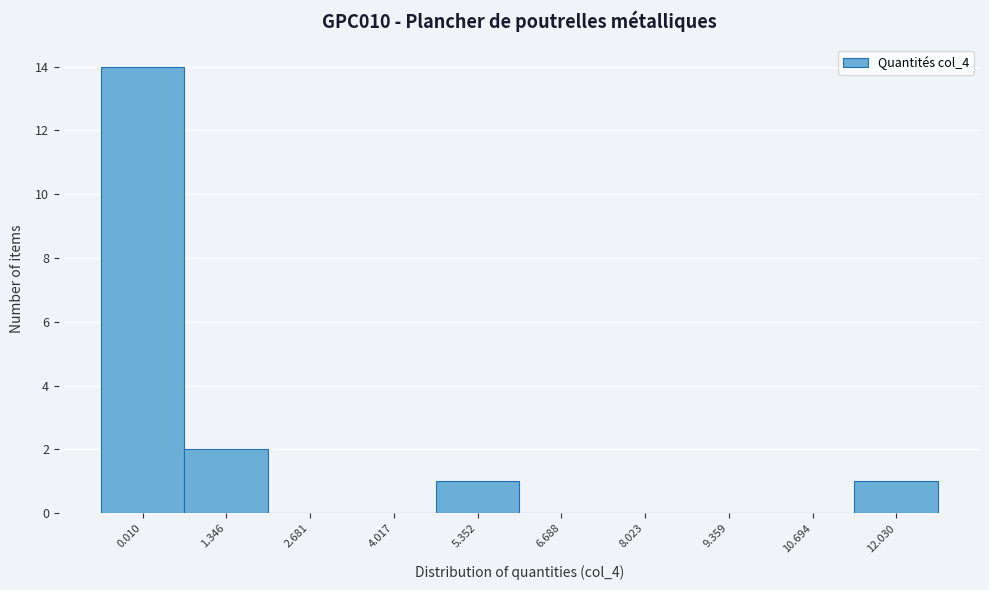

Reading left to right, list all the values displayed in this chart.

0.010=14	1.346=2	2.681=0	4.017=0	5.352=1	6.688=0	8.023=0	9.359=0	10.694=0	12.030=1